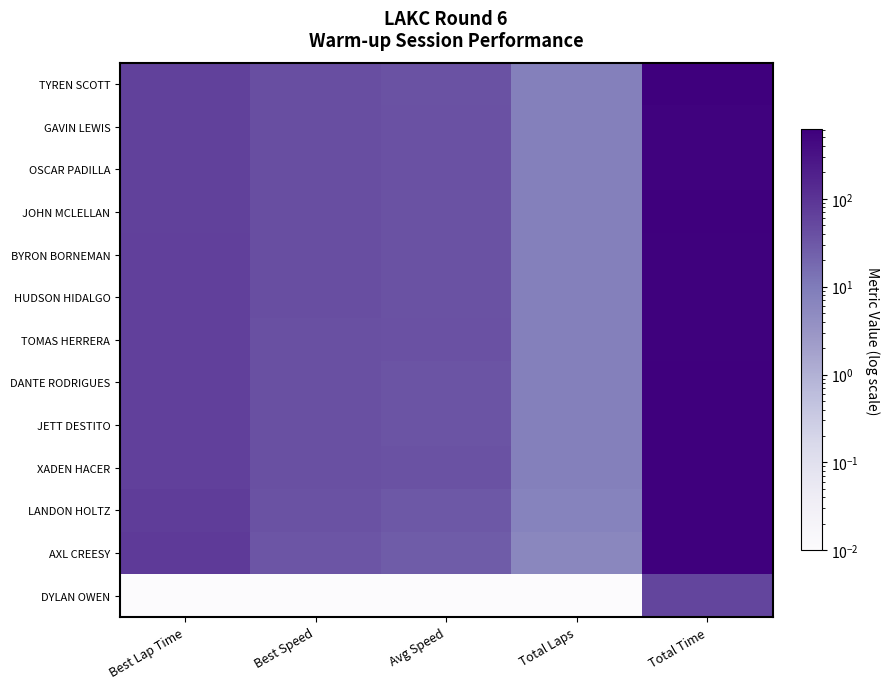

Reading right to left, extract all data points from this chart.

TYREN SCOTT: Total Time=599.3	Total Laps=8.0	Avg Speed=36.0	Best Speed=42.0	Best Lap Time=64.2
GAVIN LEWIS: Total Time=558.7	Total Laps=8.0	Avg Speed=38.7	Best Speed=41.8	Best Lap Time=64.7
OSCAR PADILLA: Total Time=558.5	Total Laps=8.0	Avg Speed=38.7	Best Speed=41.3	Best Lap Time=65.3
JOHN MCLELLAN: Total Time=596.1	Total Laps=8.0	Avg Speed=36.2	Best Speed=41.3	Best Lap Time=65.4
BYRON BORNEMAN: Total Time=590.3	Total Laps=8.0	Avg Speed=36.6	Best Speed=41.0	Best Lap Time=65.8
HUDSON HIDALGO: Total Time=589.9	Total Laps=8.0	Avg Speed=36.6	Best Speed=40.9	Best Lap Time=66.0
TOMAS HERRERA: Total Time=570.2	Total Laps=8.0	Avg Speed=37.9	Best Speed=40.6	Best Lap Time=66.5
DANTE RODRIGUES: Total Time=610.3	Total Laps=8.0	Avg Speed=35.4	Best Speed=40.2	Best Lap Time=67.2
JETT DESTITO: Total Time=616.7	Total Laps=8.0	Avg Speed=35.0	Best Speed=40.1	Best Lap Time=67.2
XADEN HACER: Total Time=599.2	Total Laps=8.0	Avg Speed=36.1	Best Speed=39.5	Best Lap Time=68.3
LANDON HOLTZ: Total Time=616.5	Total Laps=7.0	Avg Speed=30.7	Best Speed=37.1	Best Lap Time=72.8
AXL CREESY: Total Time=606.8	Total Laps=6.0	Avg Speed=26.7	Best Speed=34.3	Best Lap Time=78.6
DYLAN OWEN: Total Time=55.4	Total Laps=0.0	Avg Speed=0.0	Best Speed=0.0	Best Lap Time=0.0